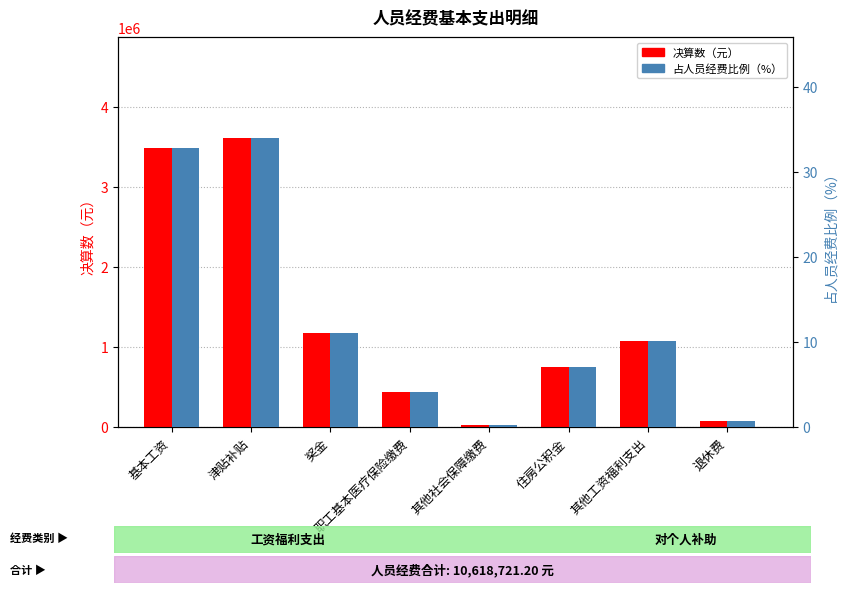

What is the total value across all series at 奖金?

1178022.0